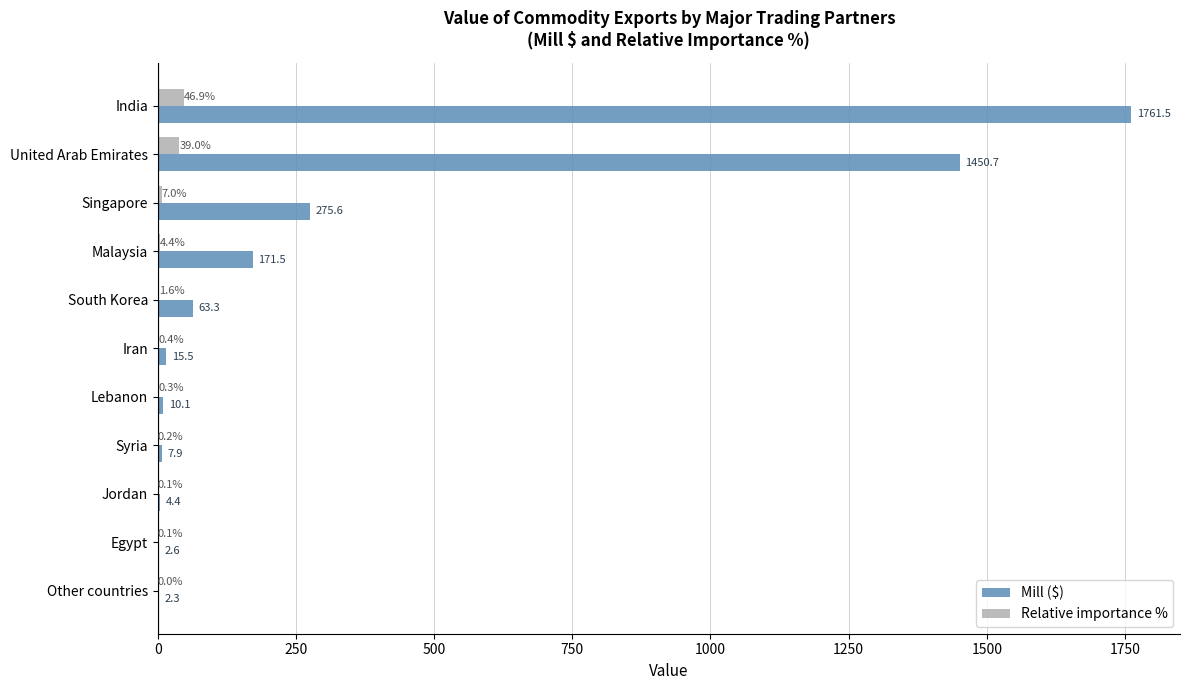

Which series changed the most between South Korea and Jordan?

Mill ($)